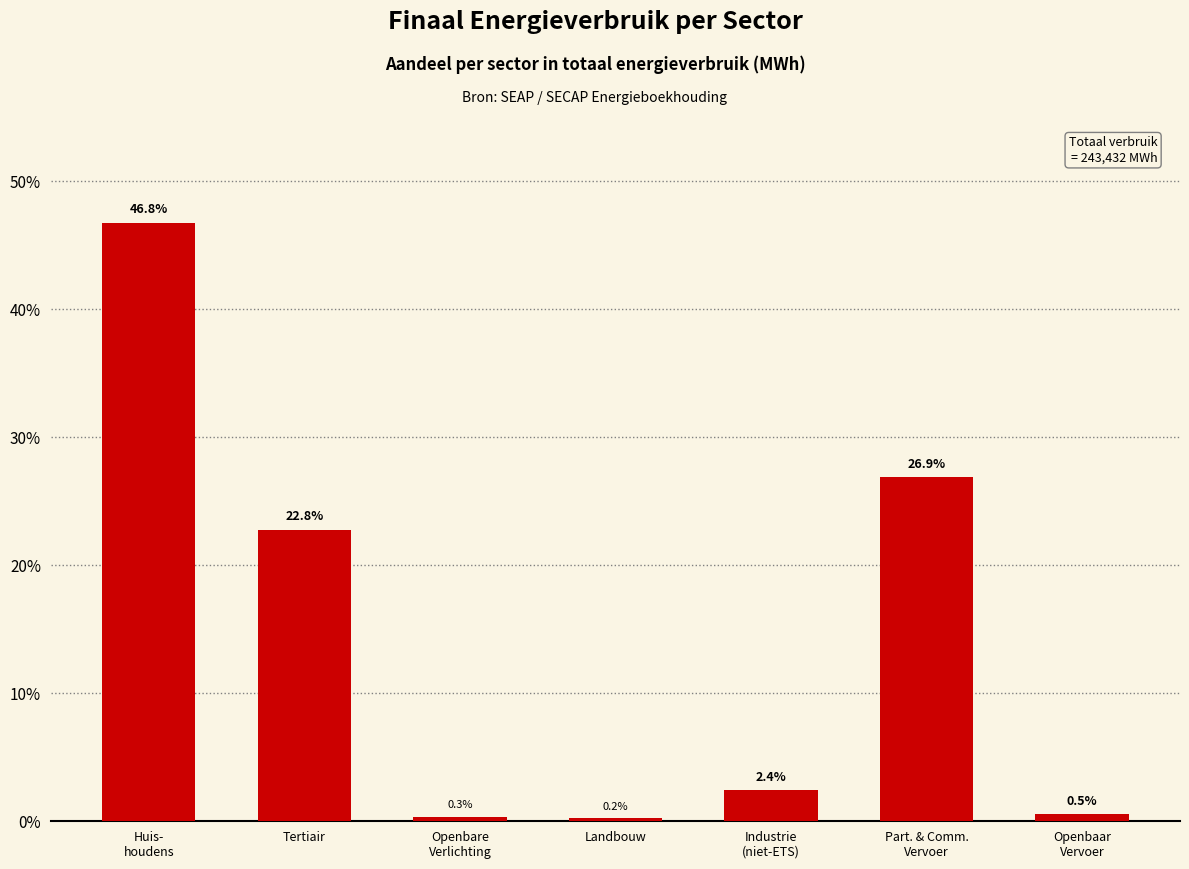

List the labels in order of value, largest first.

Huis-
houdens, Part. & Comm.
Vervoer, Tertiair, Industrie
(niet-ETS), Openbaar
Vervoer, Openbare
Verlichting, Landbouw